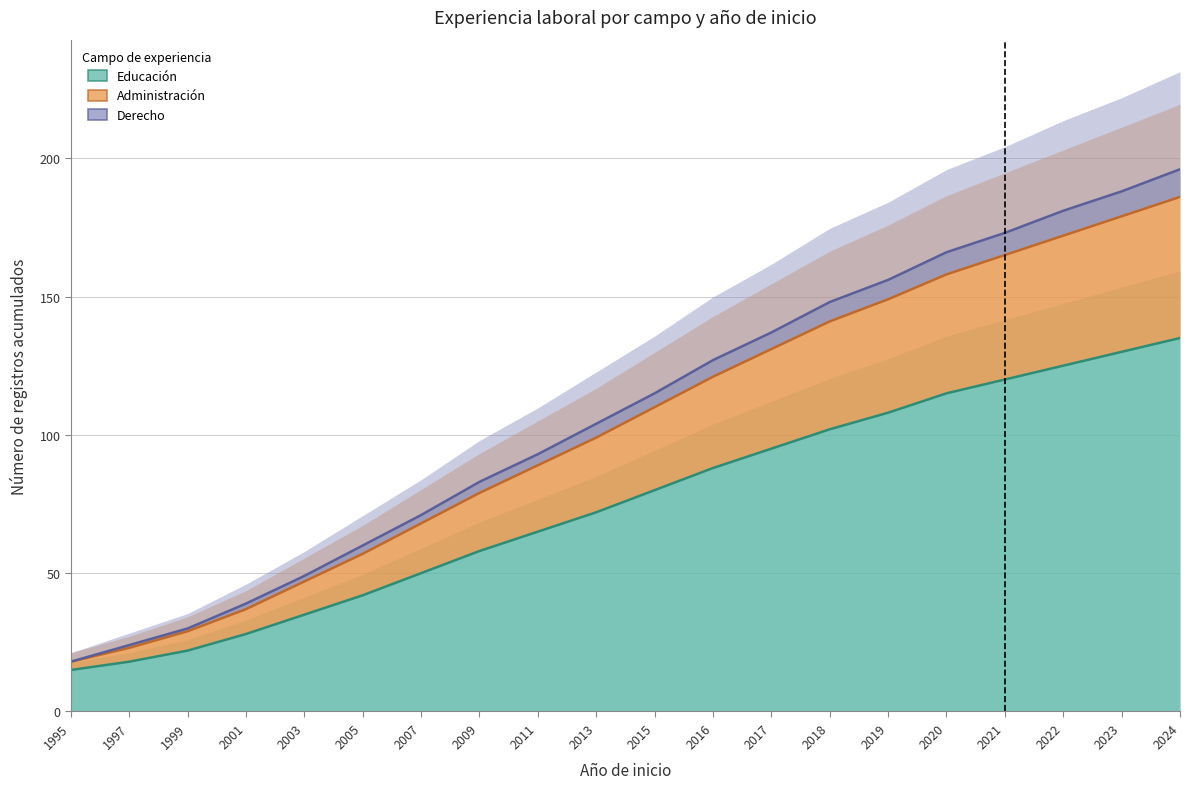

What is the sum of the Administración values at 2001 and 2024?

223